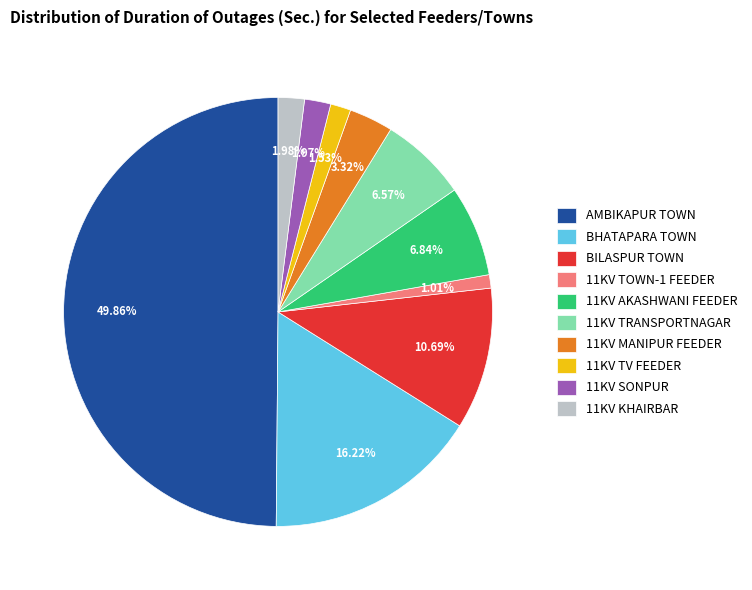

To the nearest percent, what is the average slice percentage?

10%